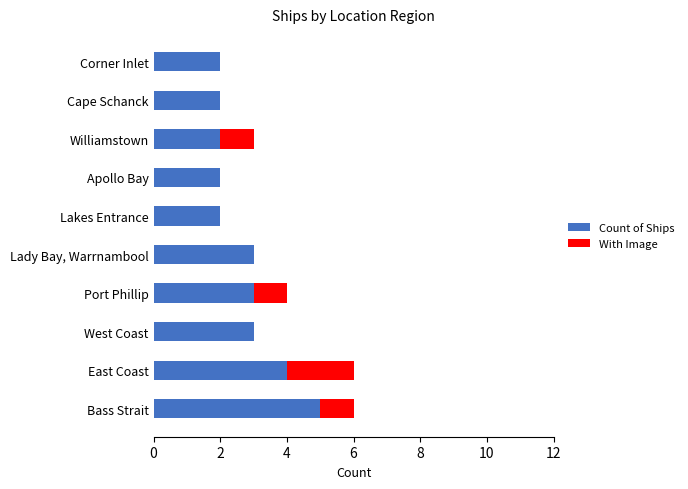

What is the approximate value of Count of Ships at Bass Strait?

5